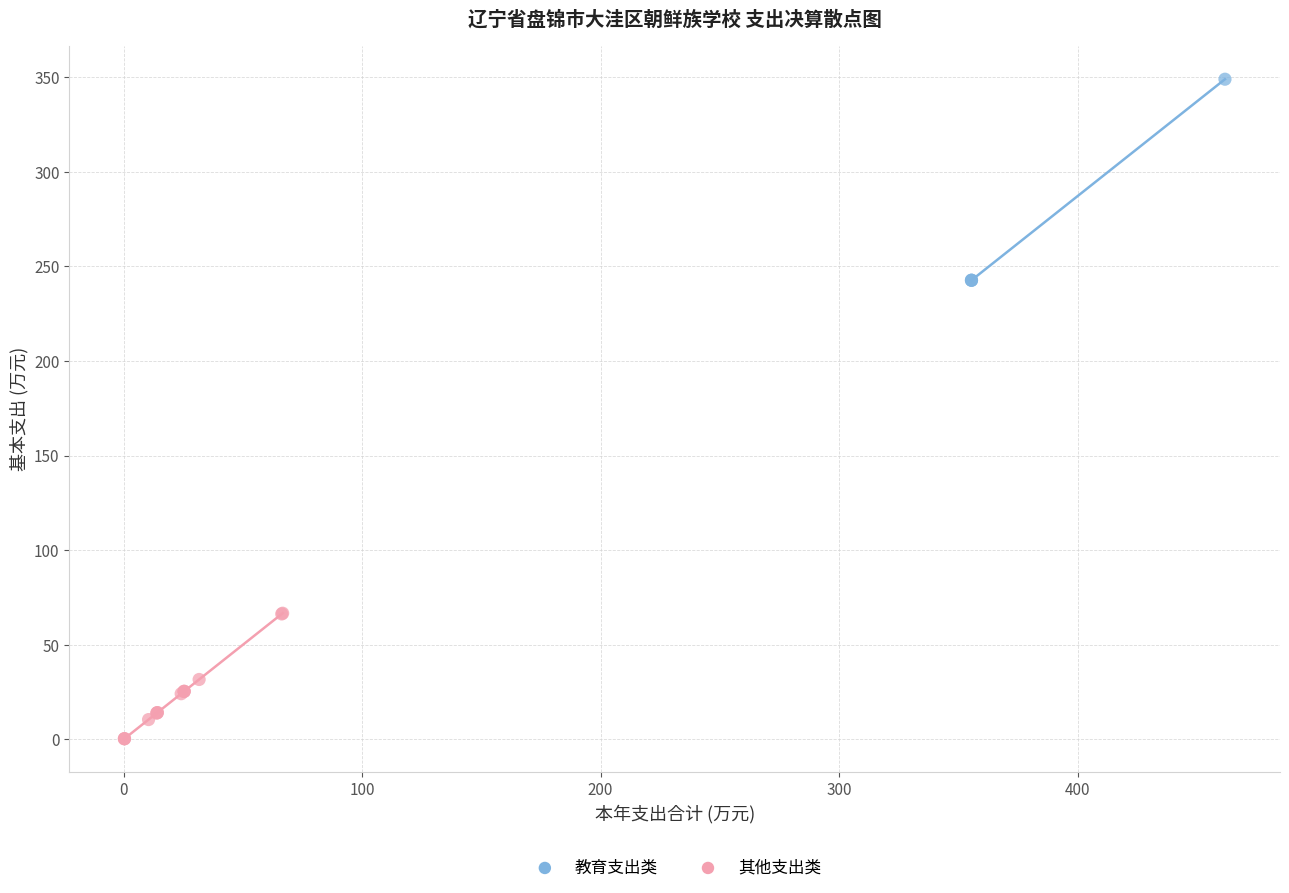

Which series contains the highest Y value?

教育支出类